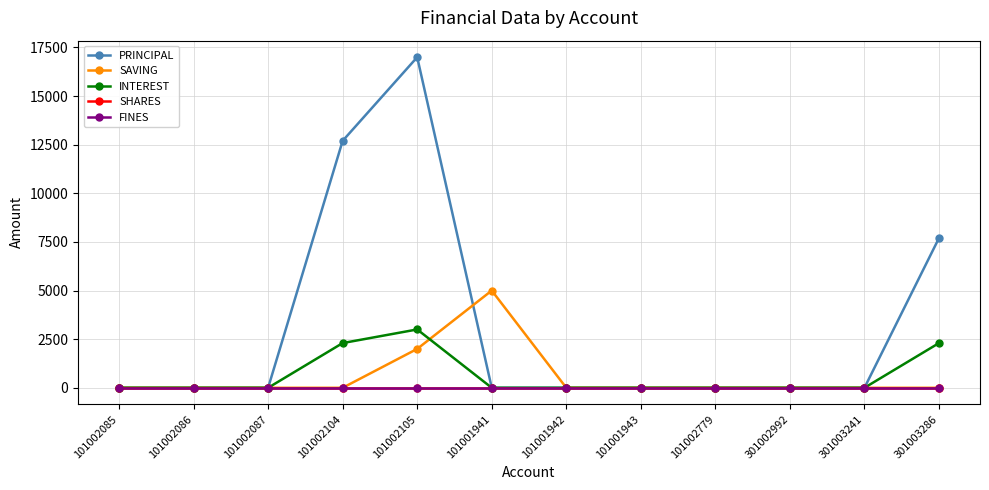

Which series has the largest total across all categories?

PRINCIPAL